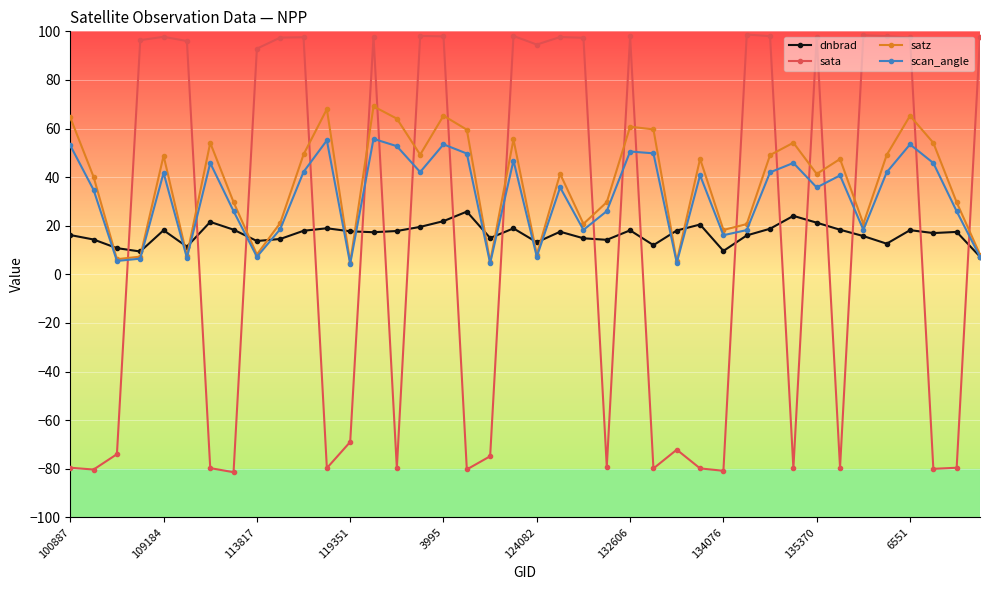

How many categories are shown in the chart?

40